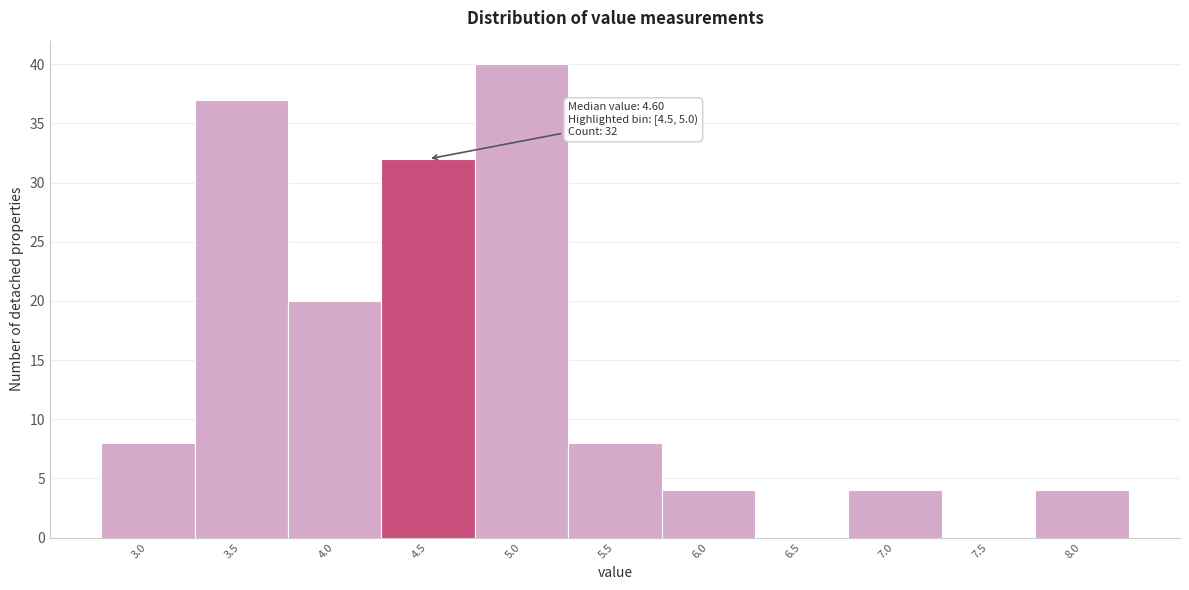

Reading left to right, list all the values displayed in this chart.

3.0=8	3.5=37	4.0=20	4.5=32	5.0=40	5.5=8	6.0=4	6.5=0	7.0=4	7.5=0	8.0=4